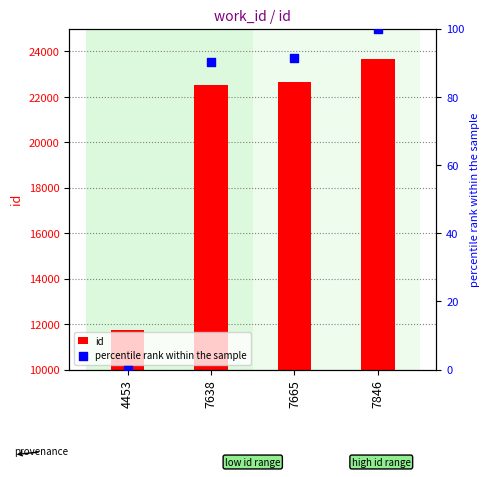

Which series has the largest total across all categories?

id